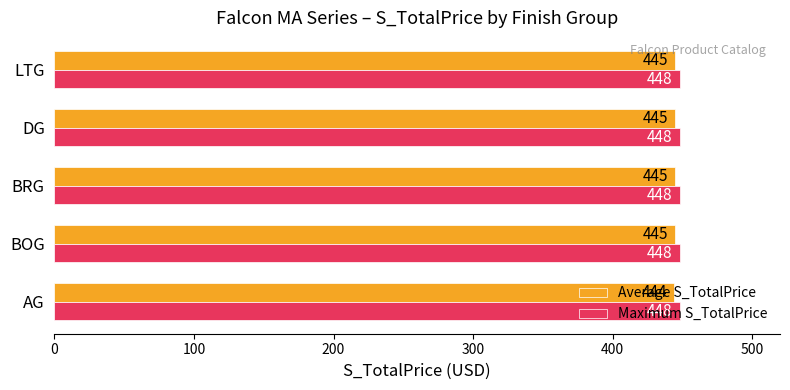

What is the total value across all series at BRG?

893